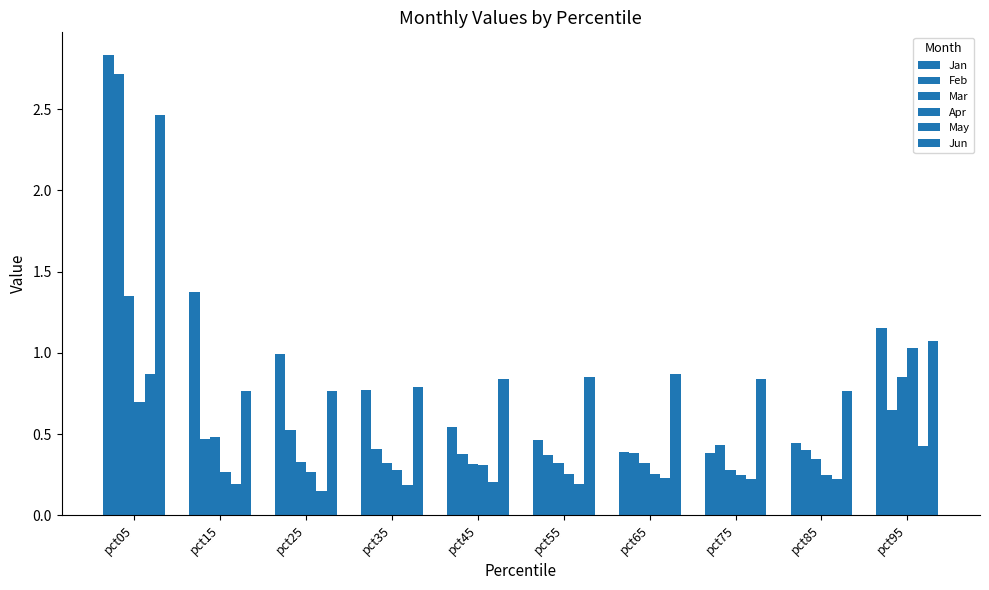

How many distinct data groups are displayed?

6